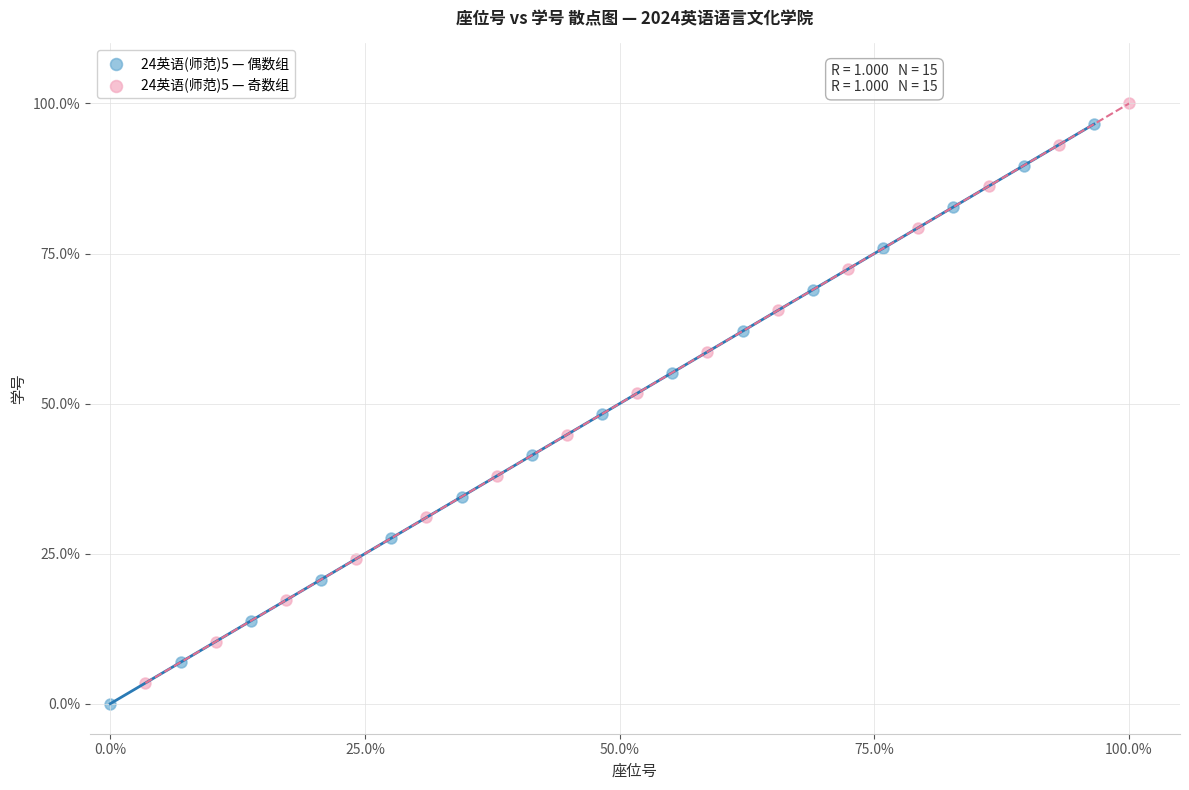

What are all the series names shown in the legend?

24英语(师范)5 — 偶数组, 24英语(师范)5 — 奇数组